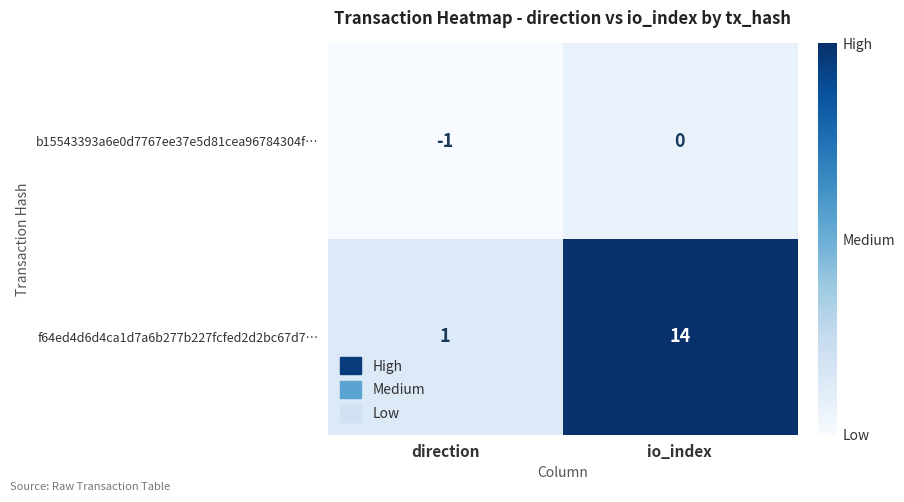

The value of f64ed4d6d4ca1d7a6b277b227fcfed2d2bc67d7… at direction is 1. True or false?

True